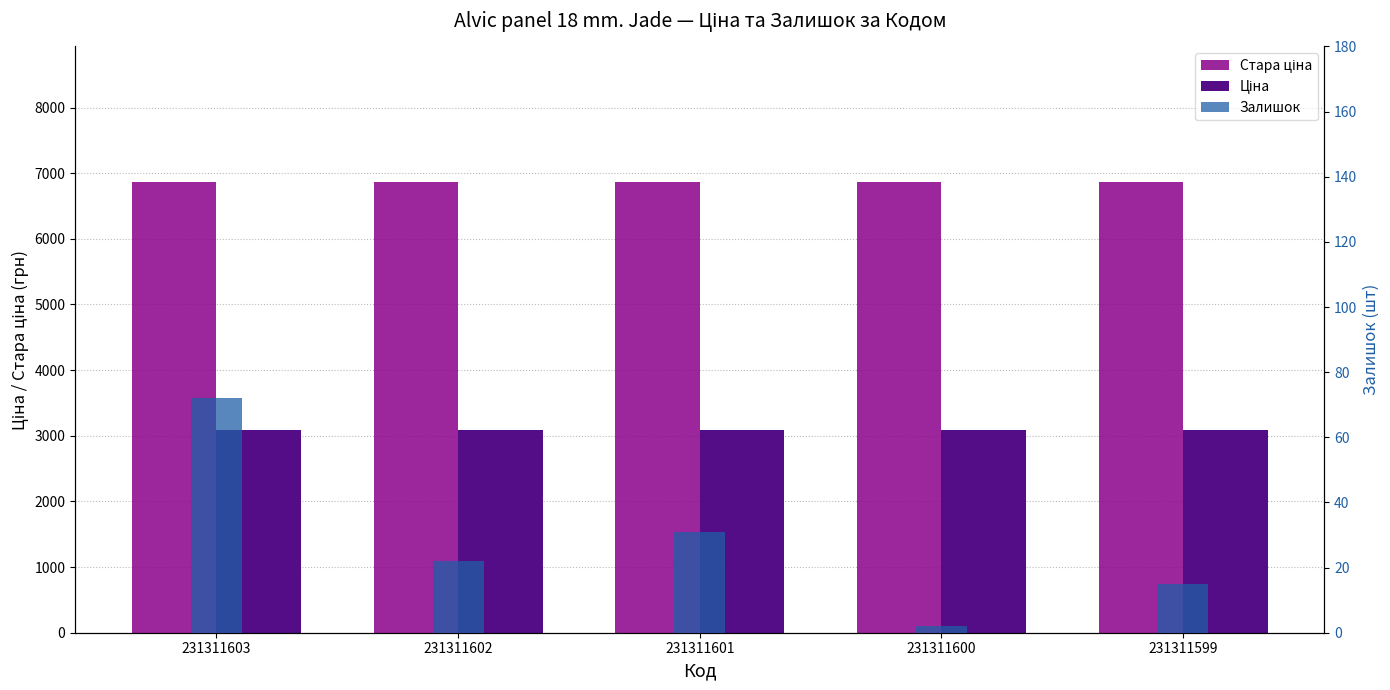

At how many categories does at least one series exceed 480?

5